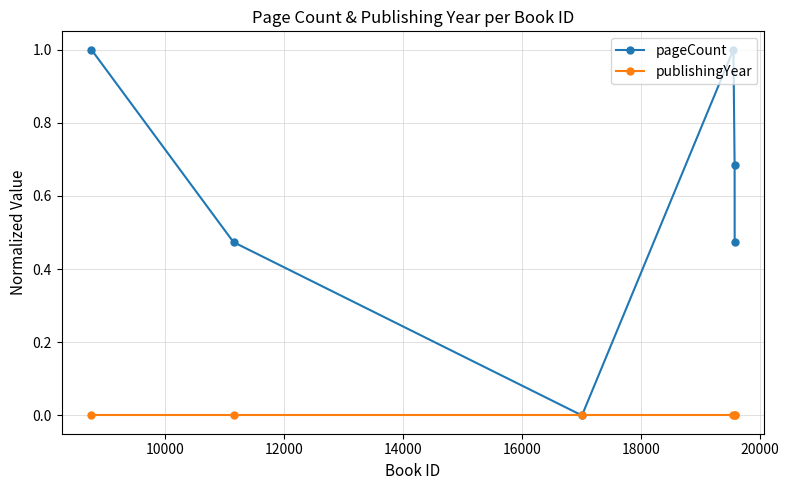

List the series in order of their overall mean, lowest first.

publishingYear, pageCount